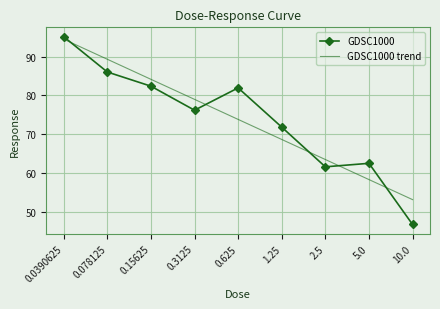

Reading left to right, what are all the values shown in this chart?

GDSC1000: 95.2	86.1	82.4	76.2	82.0	71.8	61.6	62.5	46.7
GDSC1000 trend: 94.5	89.4	84.2	79.0	73.8	68.6	63.5	58.3	53.1